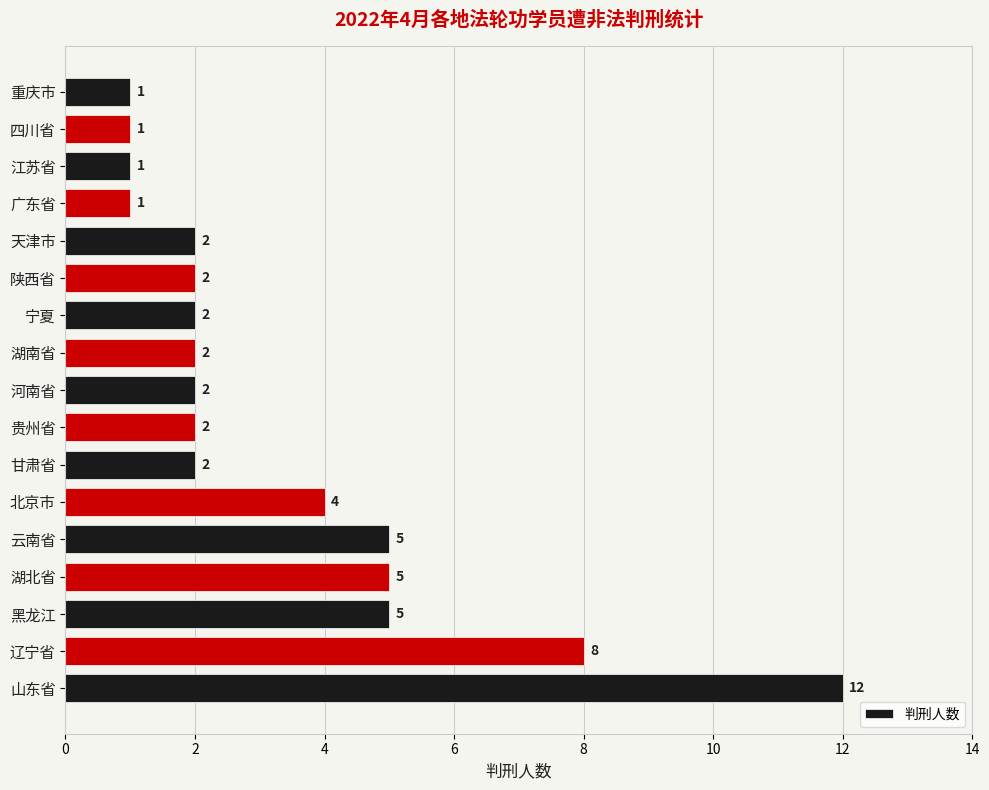

Between 北京市 and 云南省, which is larger?

云南省